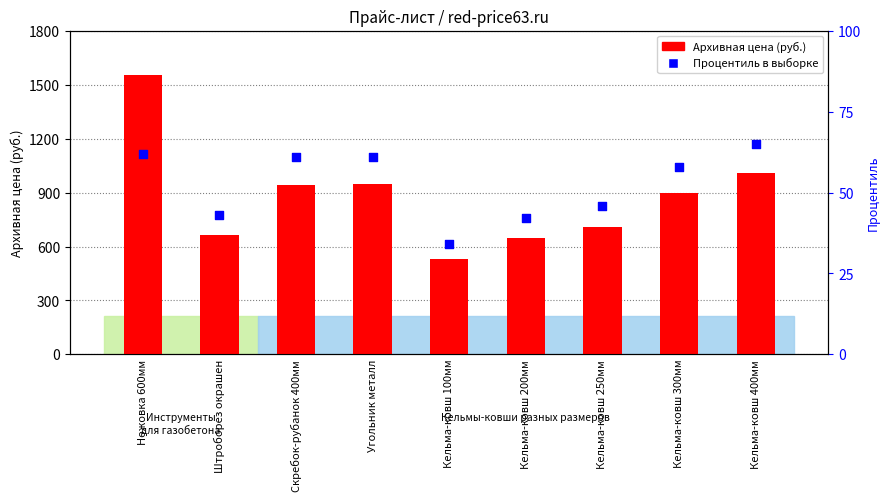

What is the total value across all series at Кельма-ковш 100мм?

564